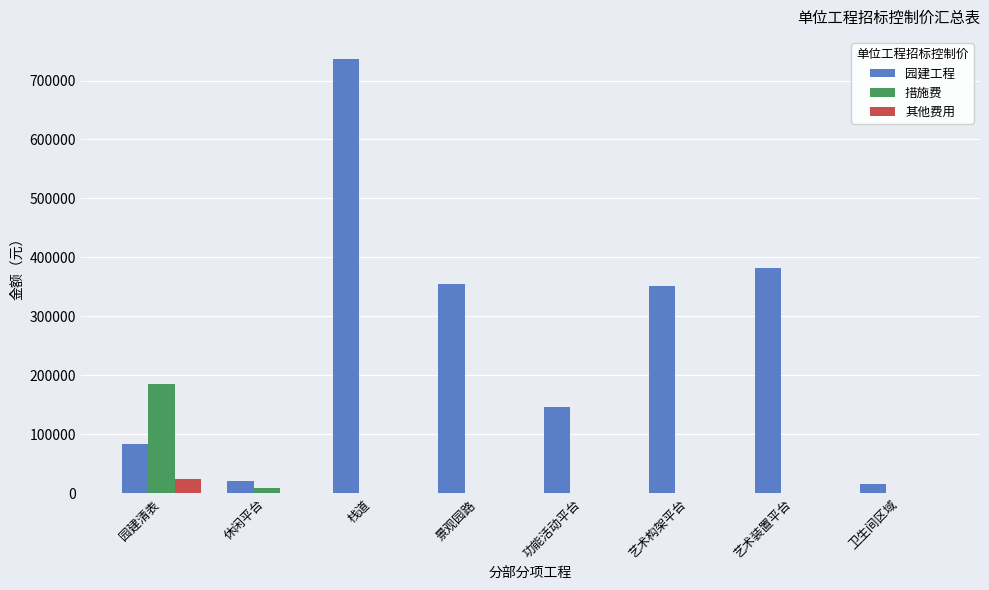

Are the bars horizontal?

No